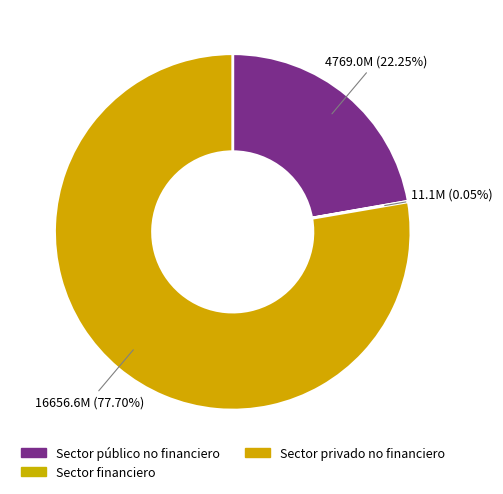

Count the number of slices in the pie.

3